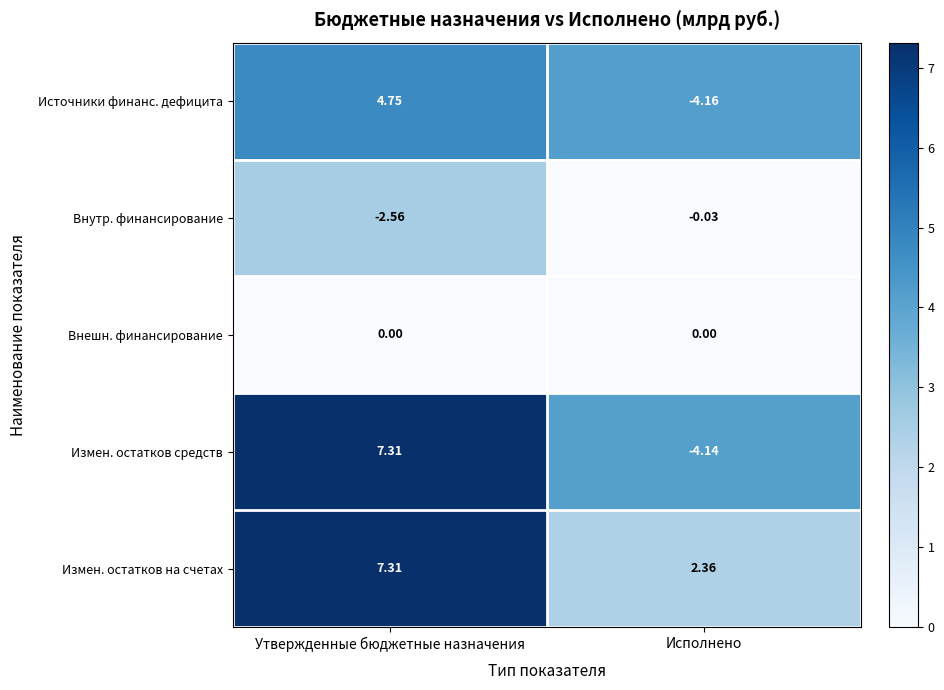

List the labels in order of Измен. остатков на счетах value, largest first.

Утвержденные бюджетные назначения, Исполнено